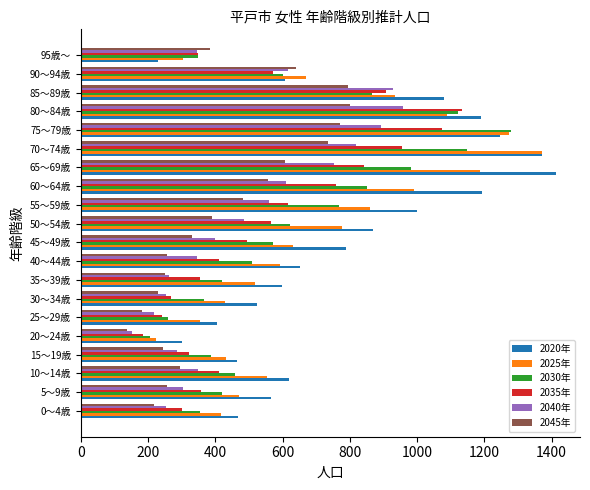

What are all the series names shown in the legend?

2020年, 2025年, 2030年, 2035年, 2040年, 2045年